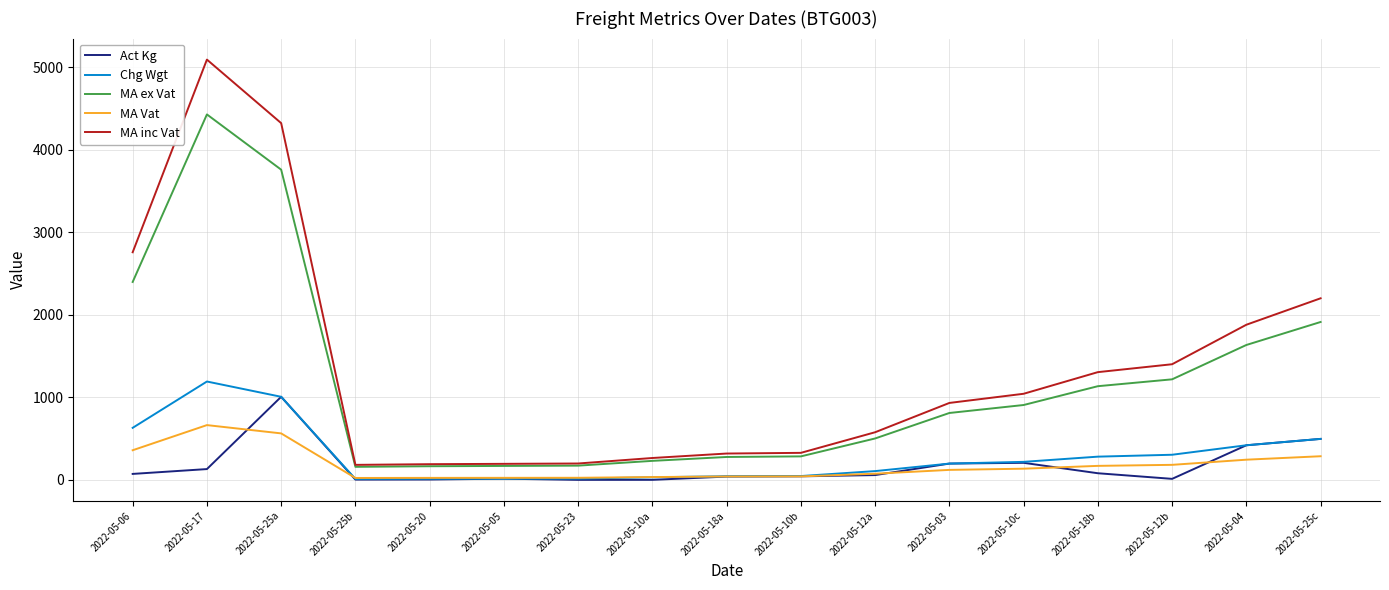

In MA inc Vat, how many points are lower than both neighbors (excluding endpoints)?

1